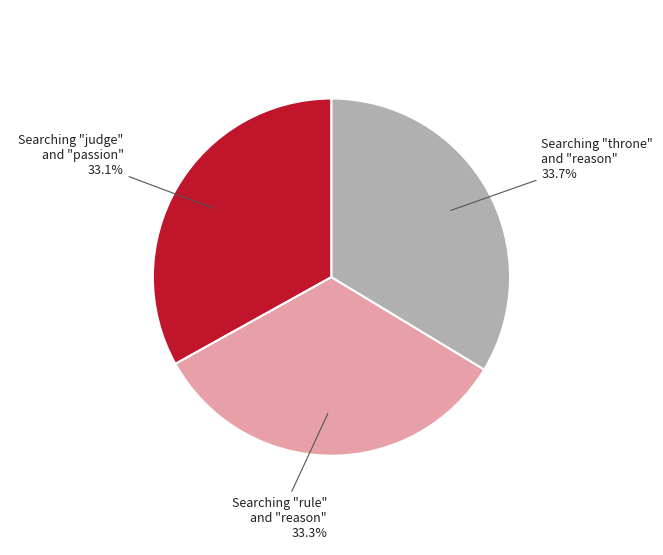

Is there any slice that represents more than half of the pie?

No